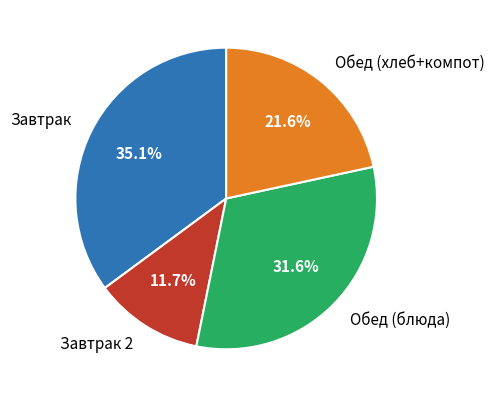

How many slices are in this pie chart?

4